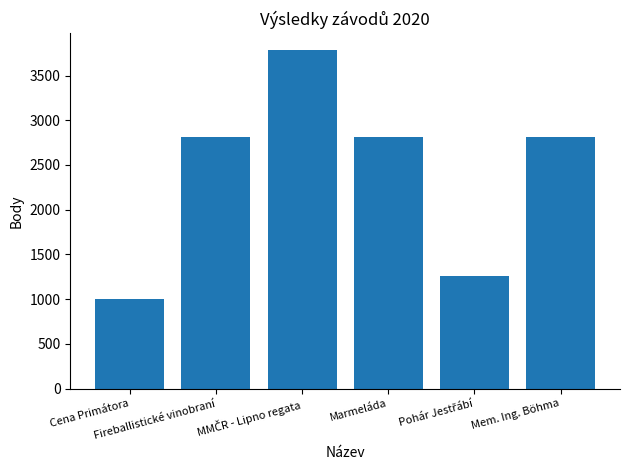

What is the greatest value displayed?

3784